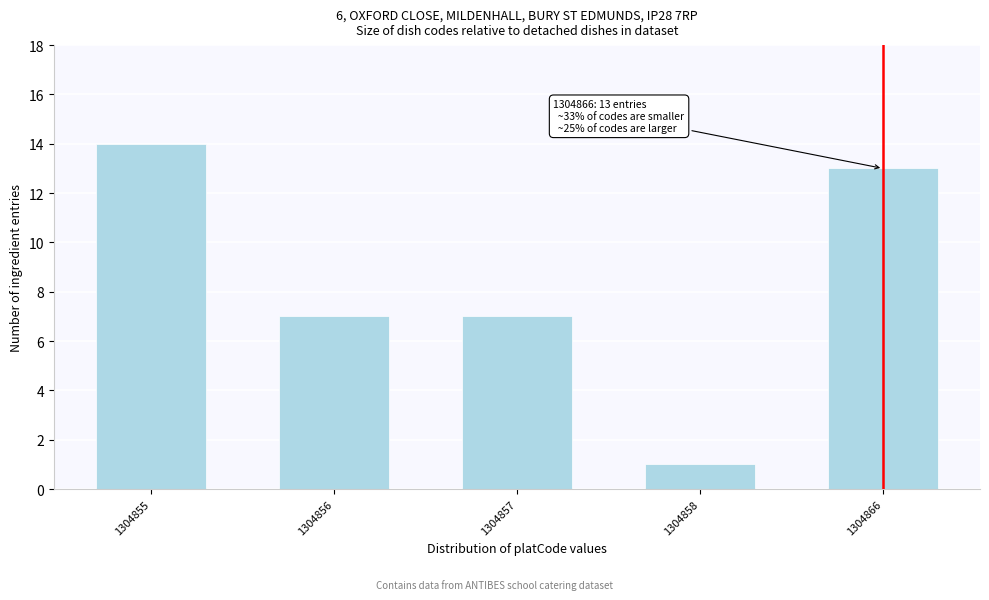

Reading right to left, what are all the values shown in this chart?

1304866=13	1304858=1	1304857=7	1304856=7	1304855=14